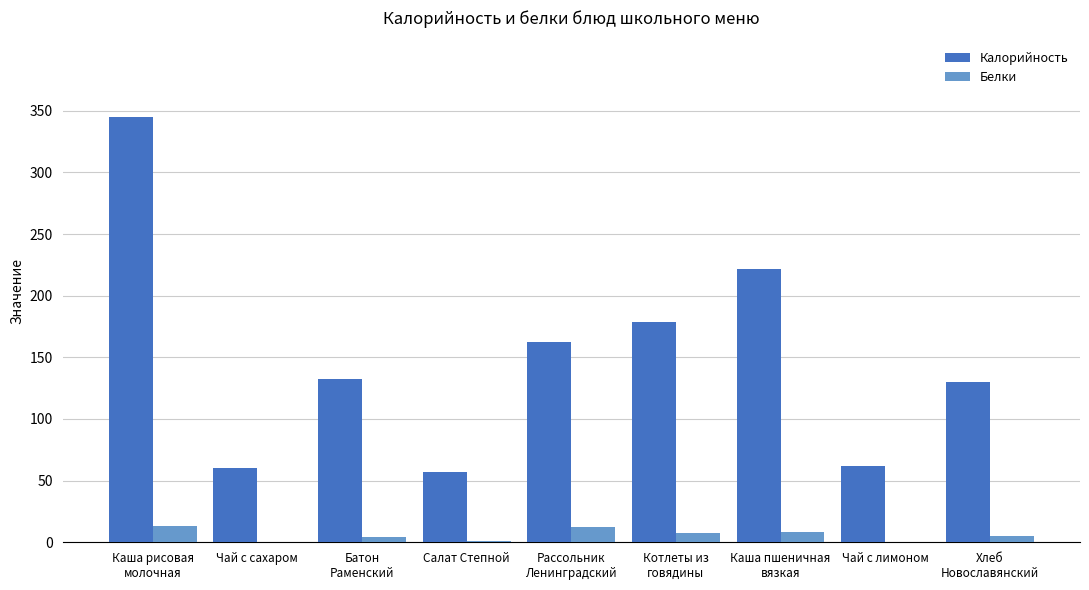

How many series are shown in this chart?

2